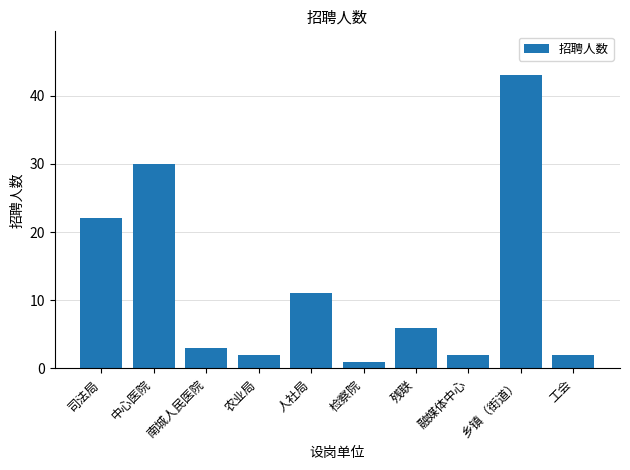

What is the maximum value shown in the chart?

43